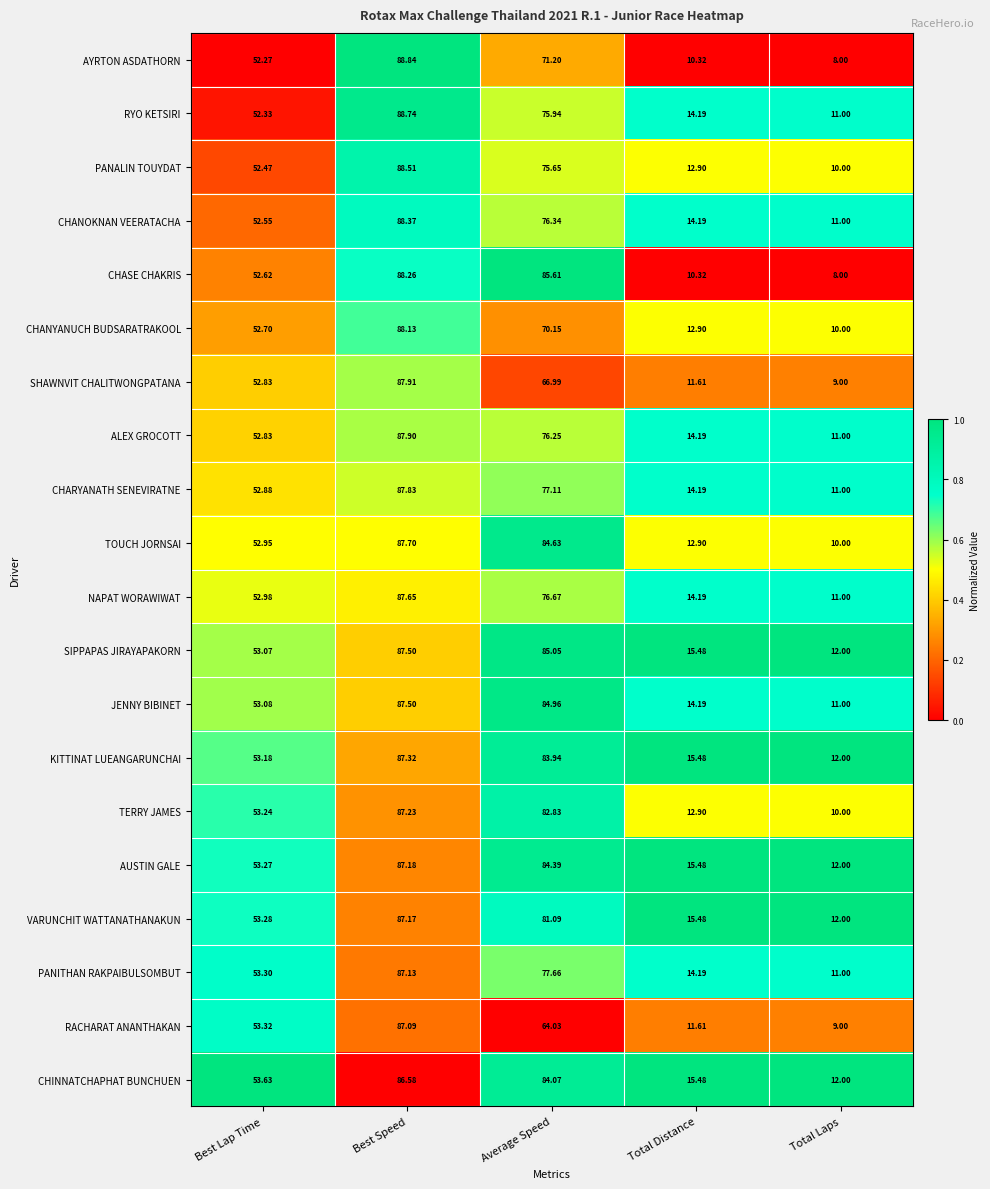

At which label does AUSTIN GALE reach its peak?

Best Speed